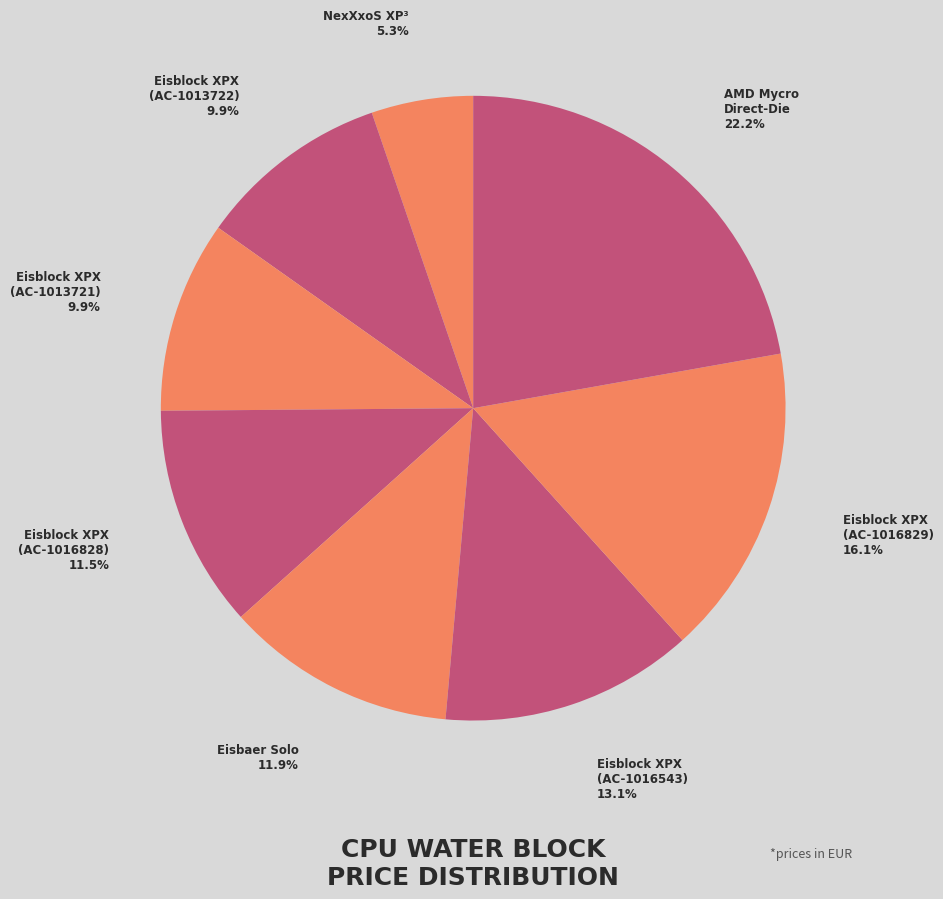

Do Eisblock XPX (AC-1016543) and Eisblock XPX (AC-1016828) together represent more than half of the pie?

No